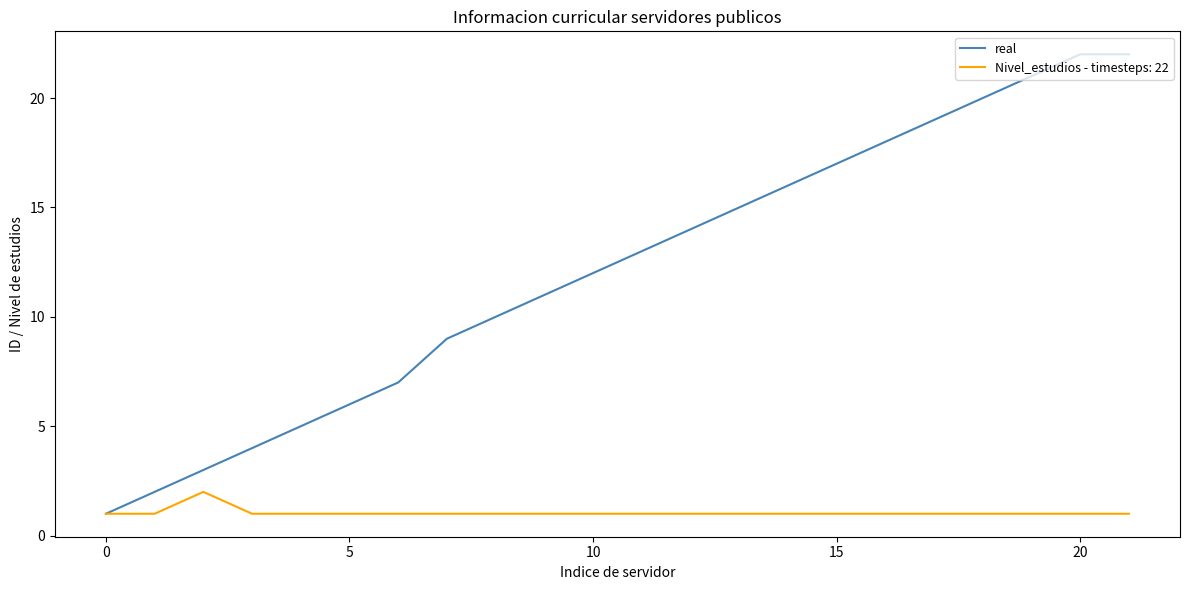

Rank the series by their maximum value, from lowest to highest.

Nivel_estudios - timesteps: 22, real